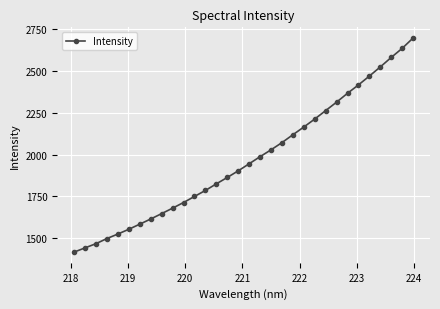

What is the smallest value displayed?

1417.0